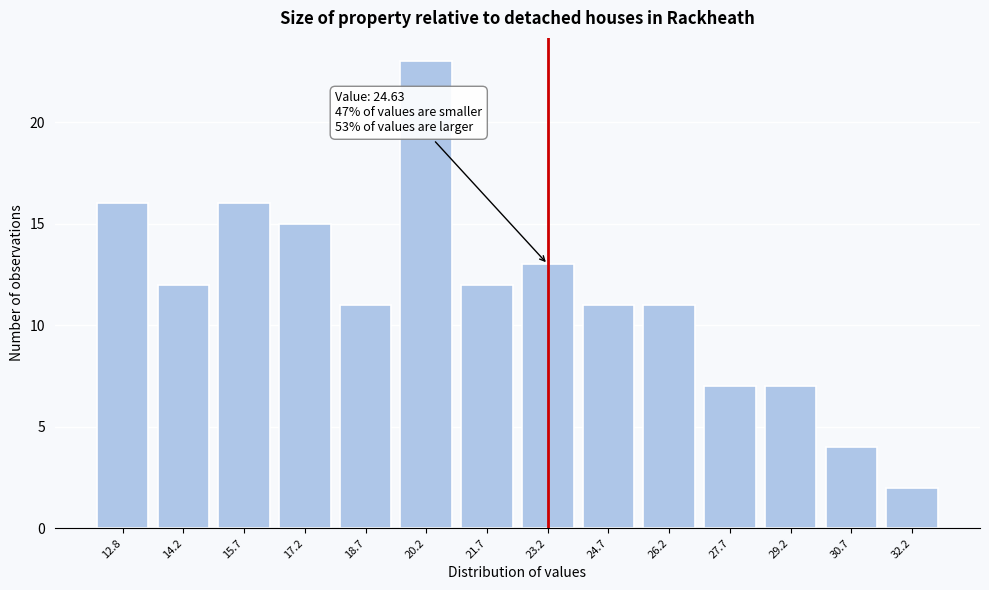

Reading right to left, list all the values displayed in this chart.

2	4	7	7	11	11	13	12	23	11	15	16	12	16